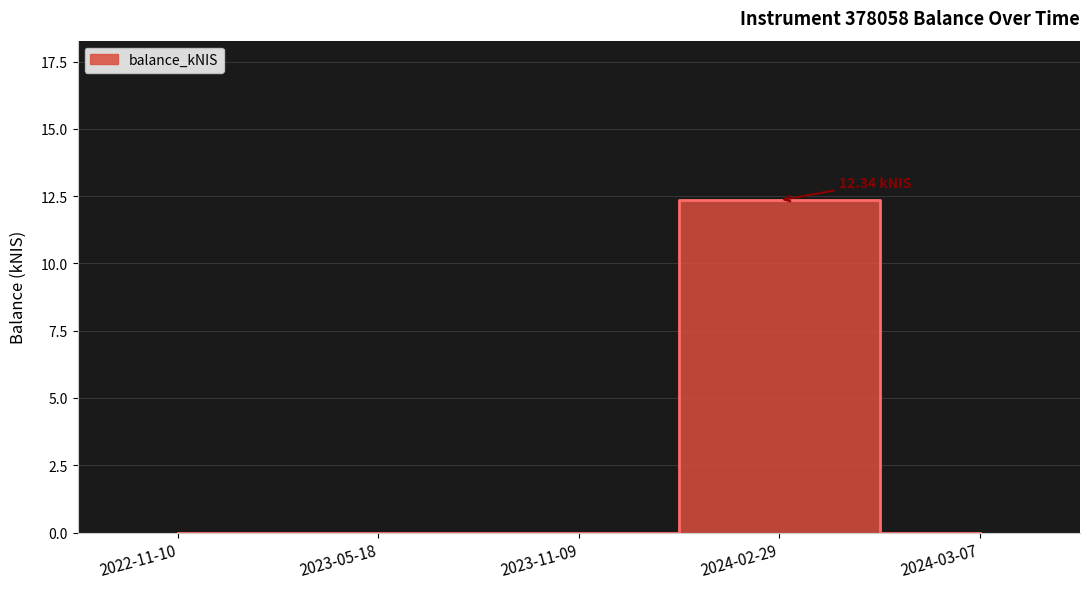

Is it true that the value at 2023-11-09 is 0.0?

True